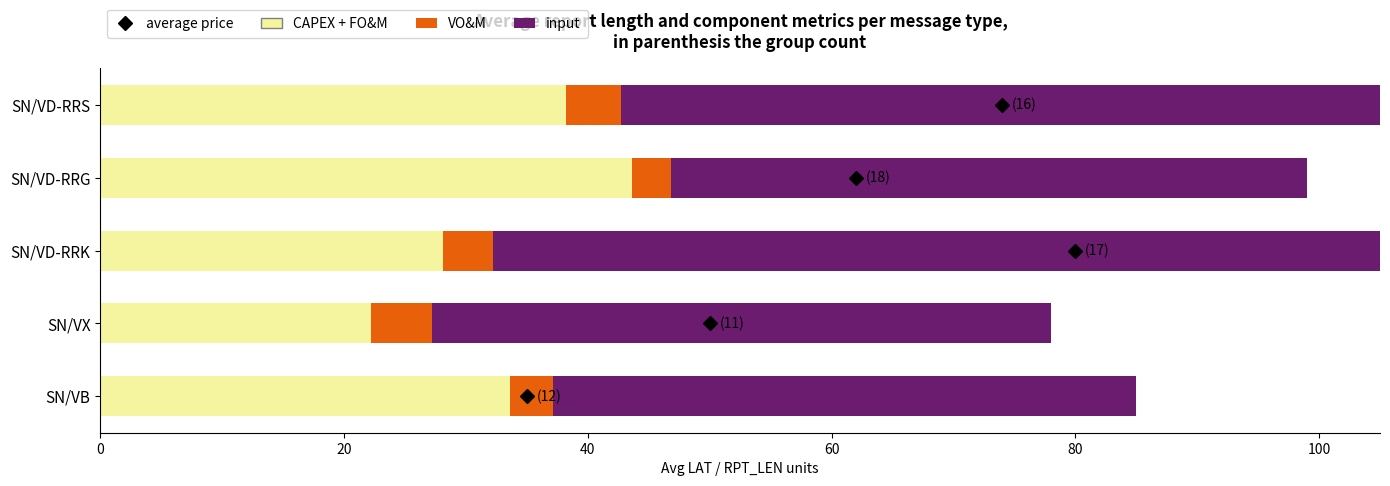

What is the difference between the second highest and second lowest values in the CAPEX + FO&M series?

10.1